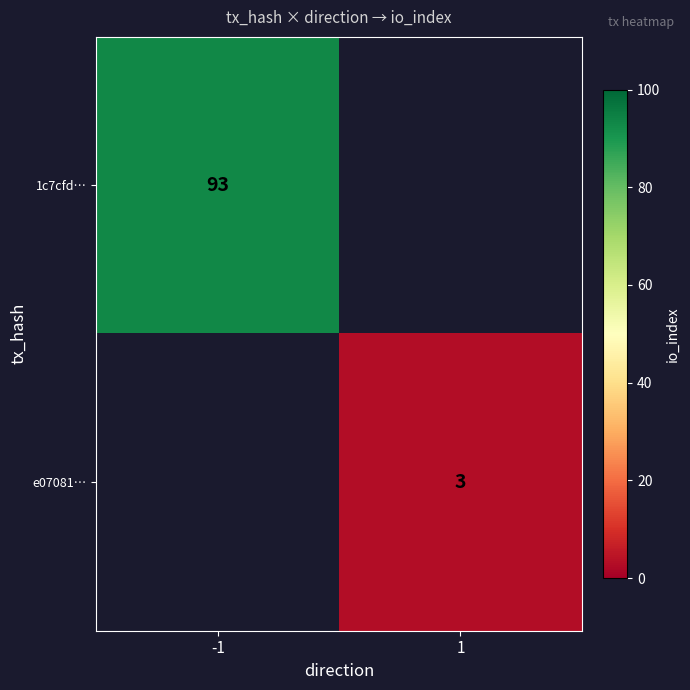

Is it true that 1c7cfd… equals 27 at -1?

False